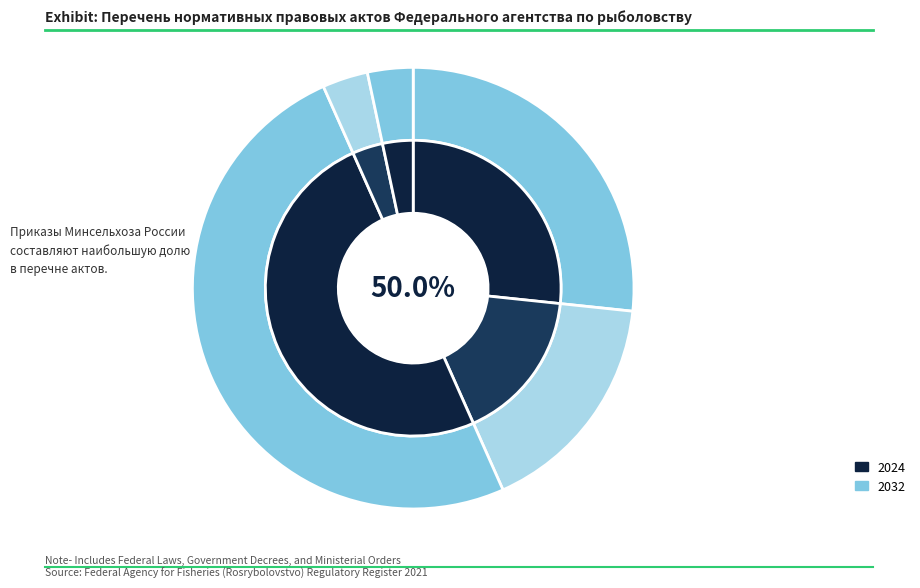

How many segments does this pie chart have?

5